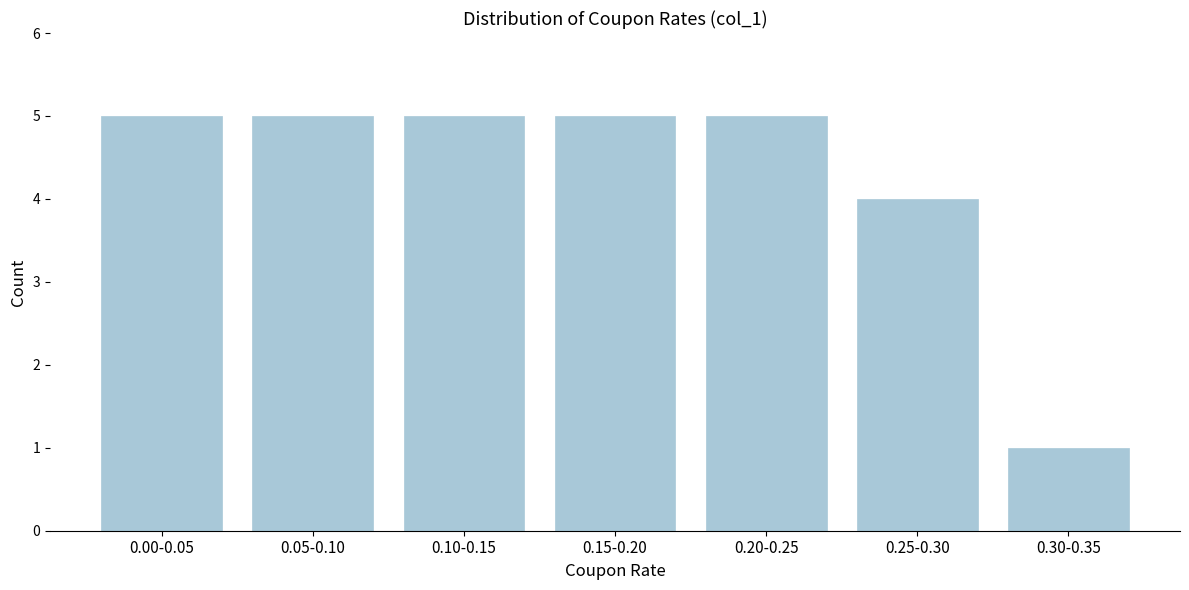

Reading left to right, extract all data points from this chart.

5	5	5	5	5	4	1